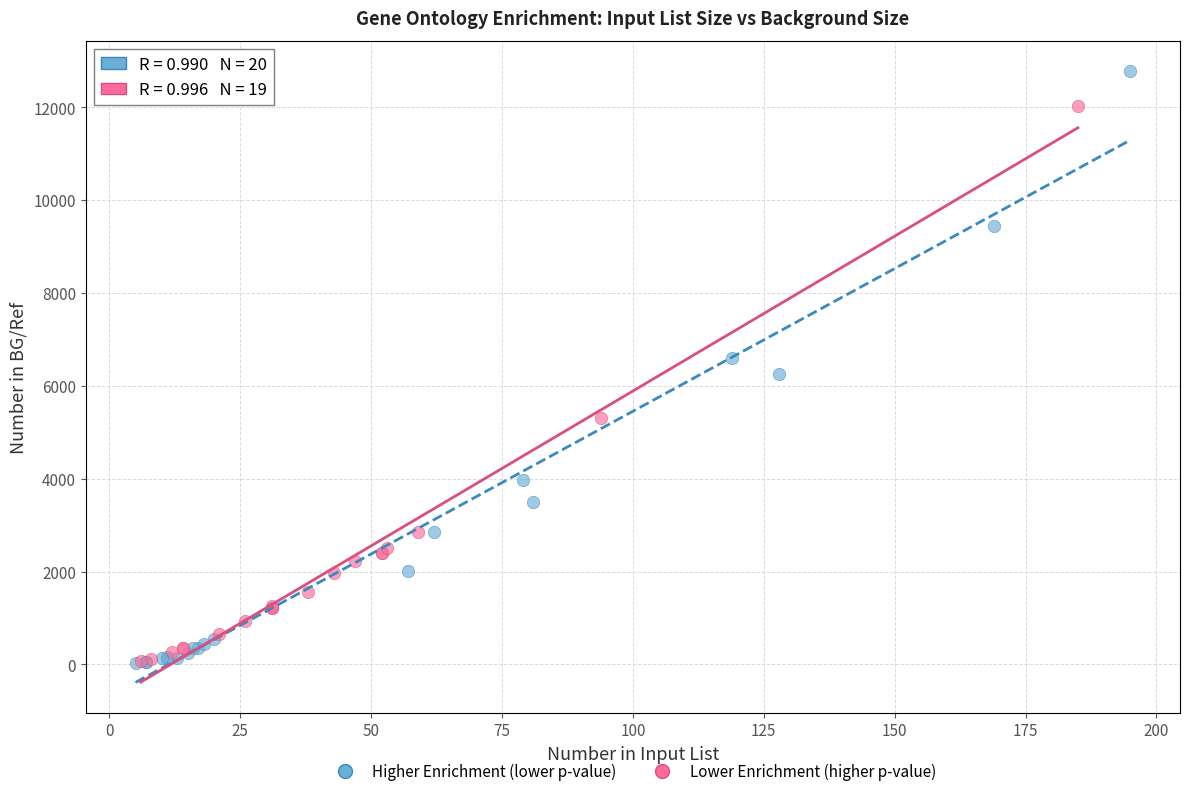

Which series has the widest spread of Y values?

Higher Enrichment (lower p-value)